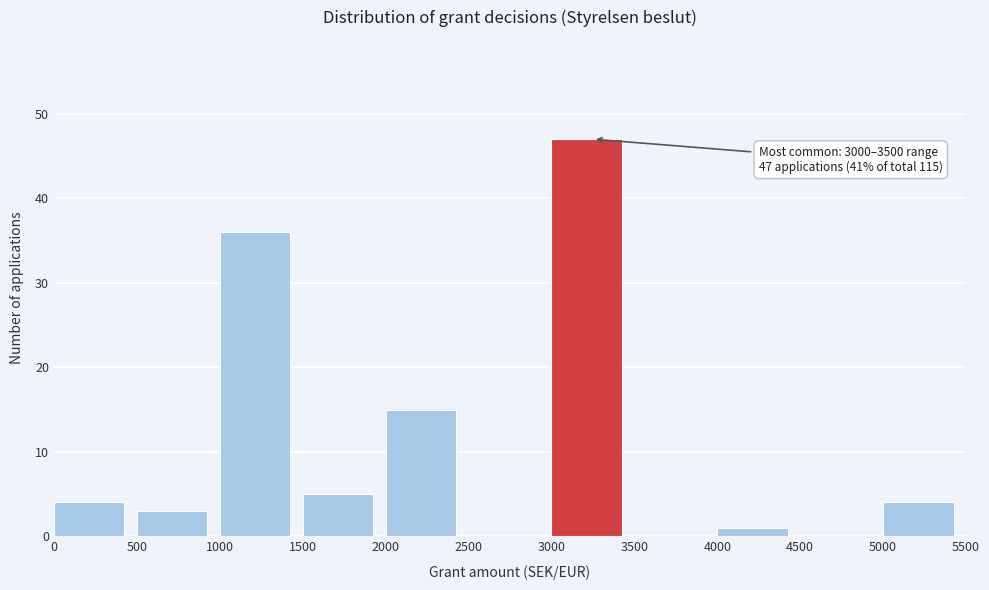

Over which range of the x-axis is the bar tallest?

3000 to 3500